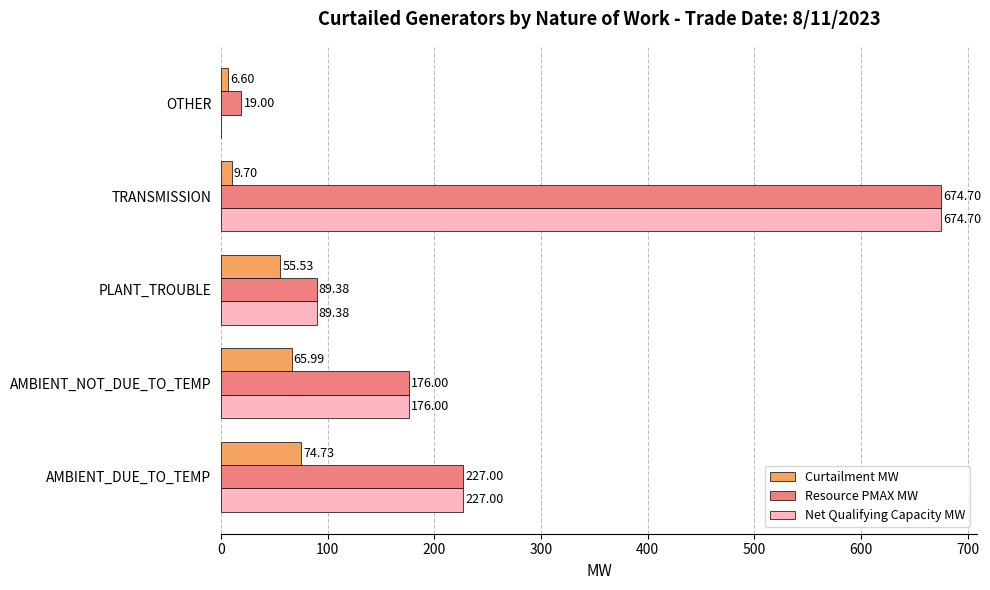

Which category has the highest value in the Net Qualifying Capacity MW series?

TRANSMISSION